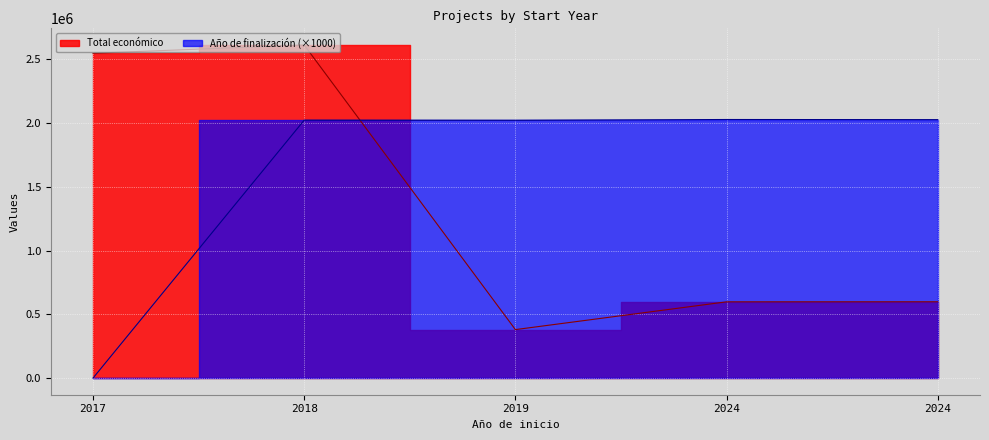

Reading right to left, what are all the values shown in this chart?

Total económico: 2024=598139	2024=597651	2019=379920	2018=2611208	2017=2546283
Año de finalización: 2024=2026000	2024=2027000	2019=2021000	2018=2022000	2017=0